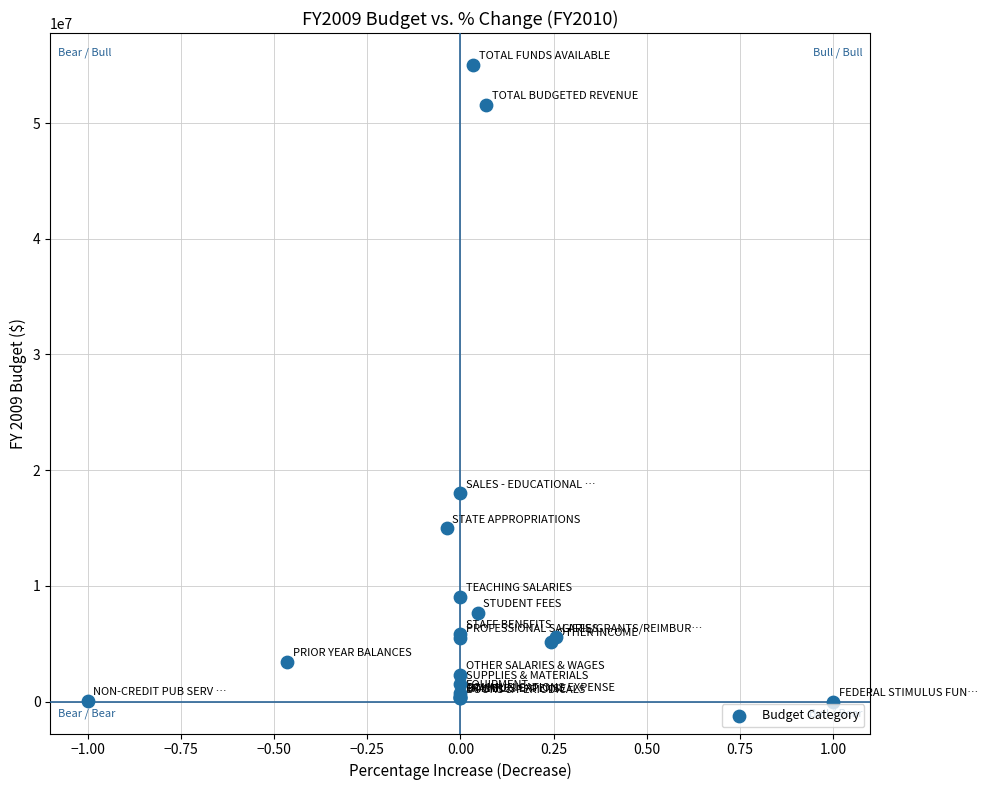

What Y value in the scatter plot is closest to 27513031?

18000000